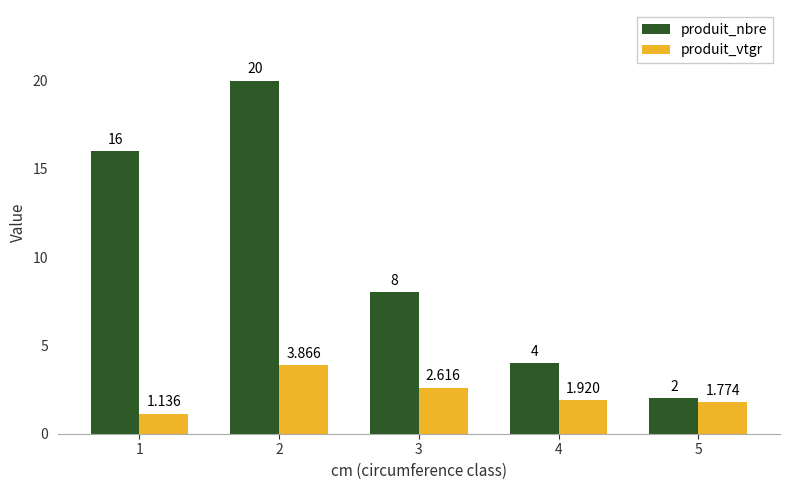

Are the bars grouped side by side (vs. stacked)?

Yes